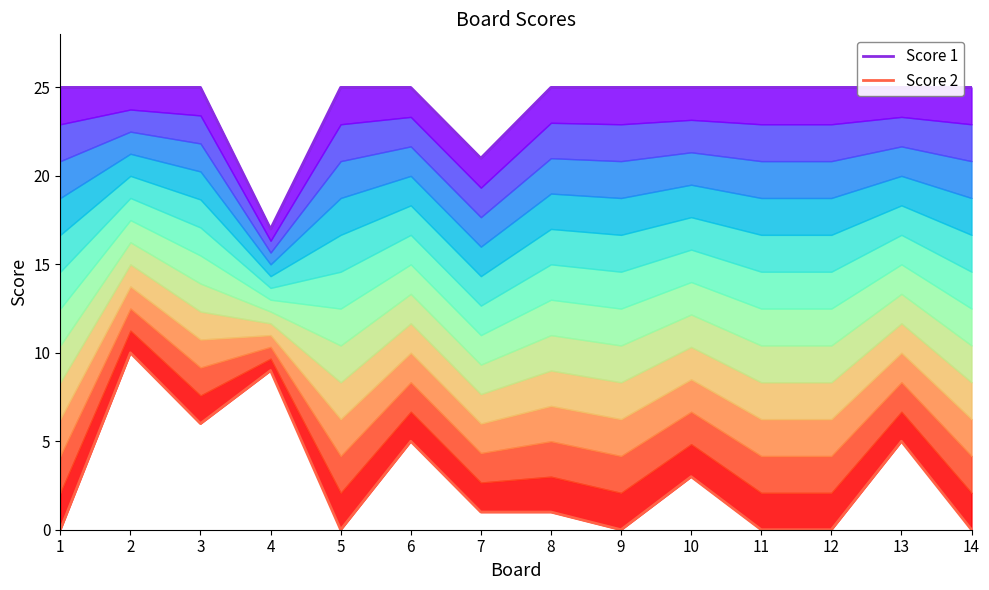

How many Score 2 values are between 0 and 5?

11